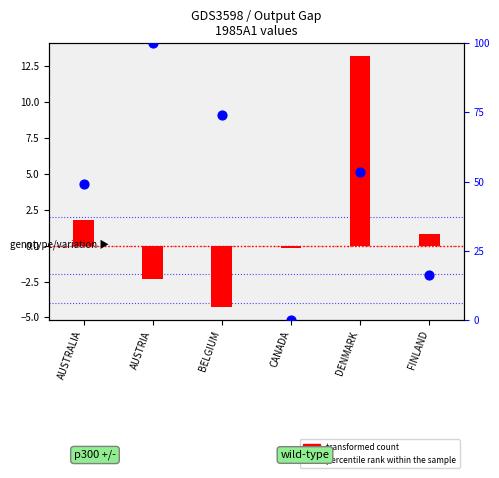

At which category is the sum across all series the highest?

AUSTRIA